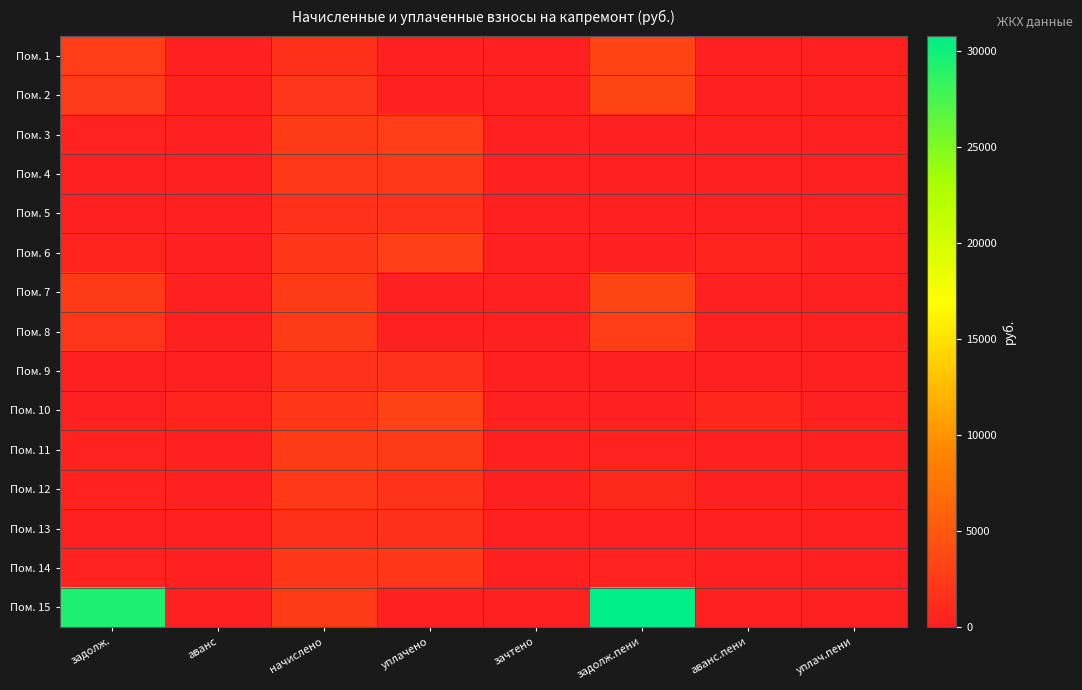

At how many categories does at least one series exceed 6566?

2